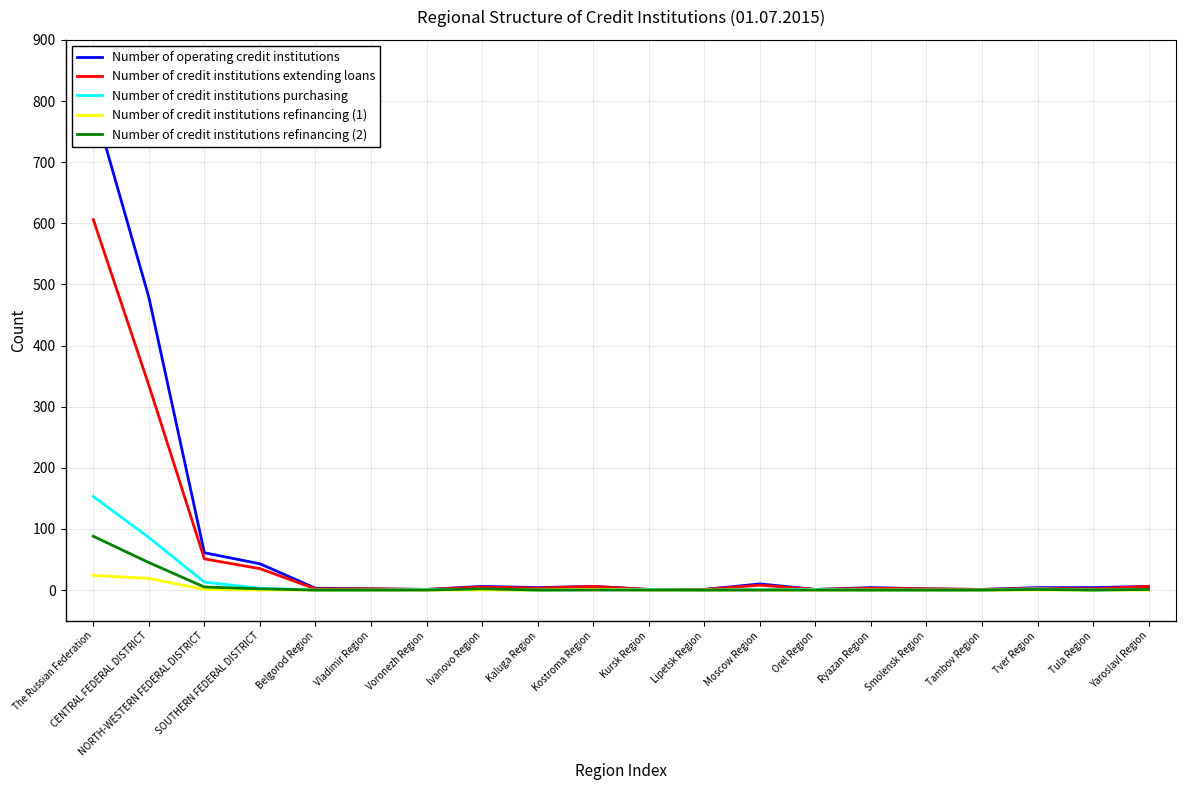

Is the value of Number of operating credit institutions at Yaroslavl Region greater than the value of Number of credit institutions purchasing at Kursk Region?

Yes